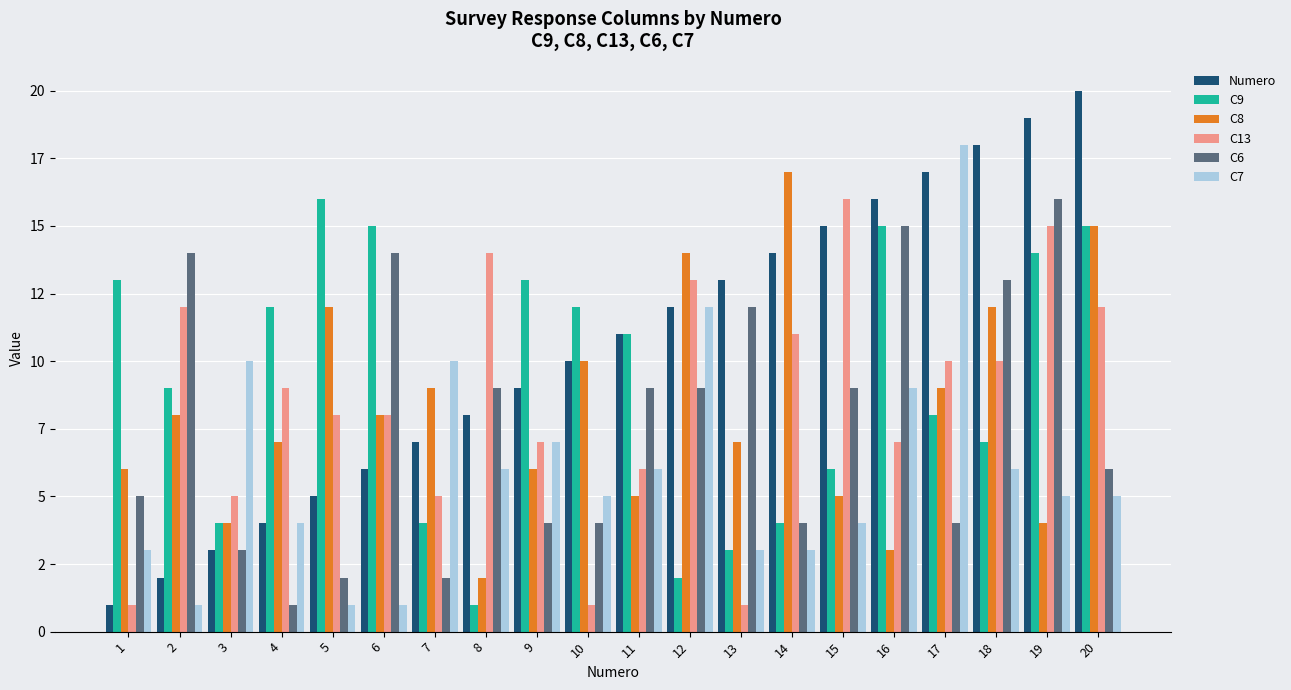

What is the sum of all Numero values?

210